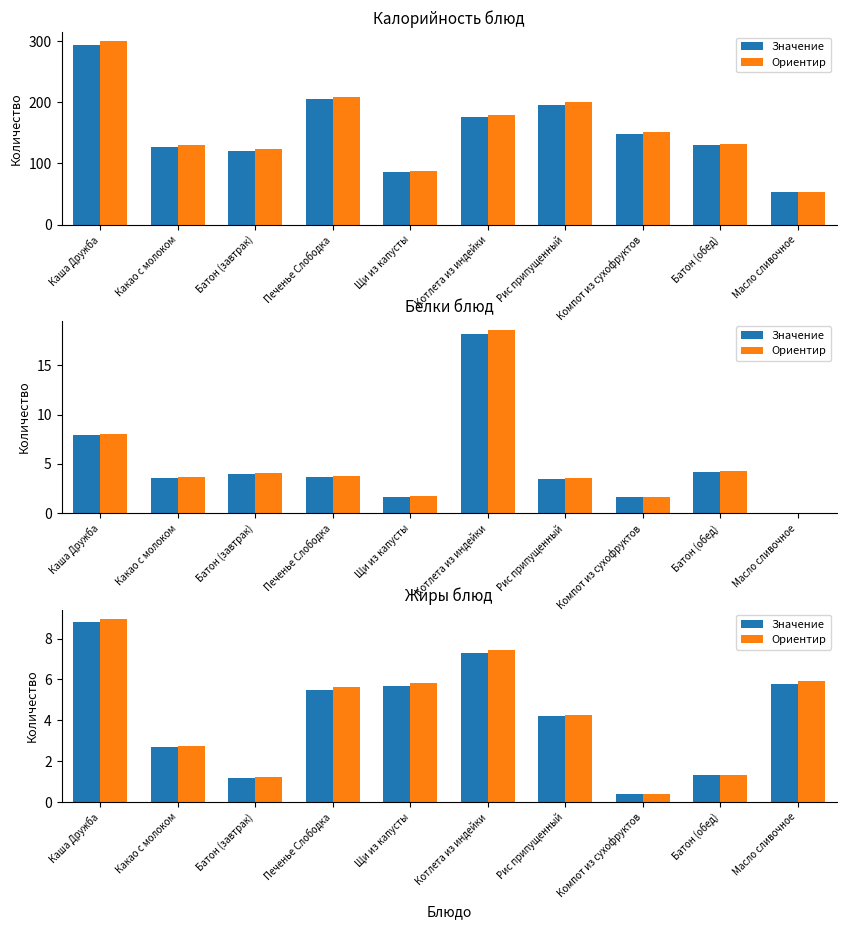

Is it true that Ориентир equals 4.3 at Рис припущенный?

True